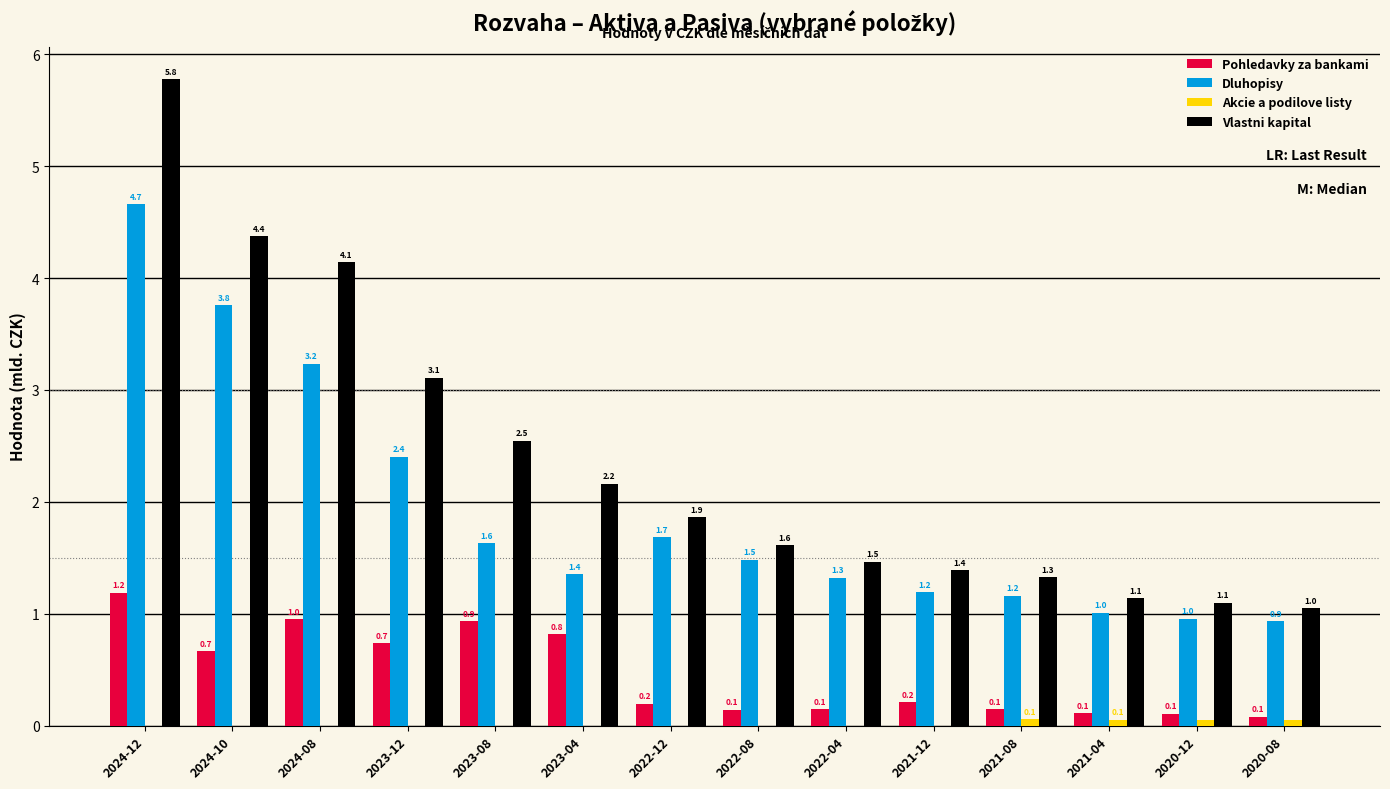

What is the total value across all series at 2024-10?

8.8